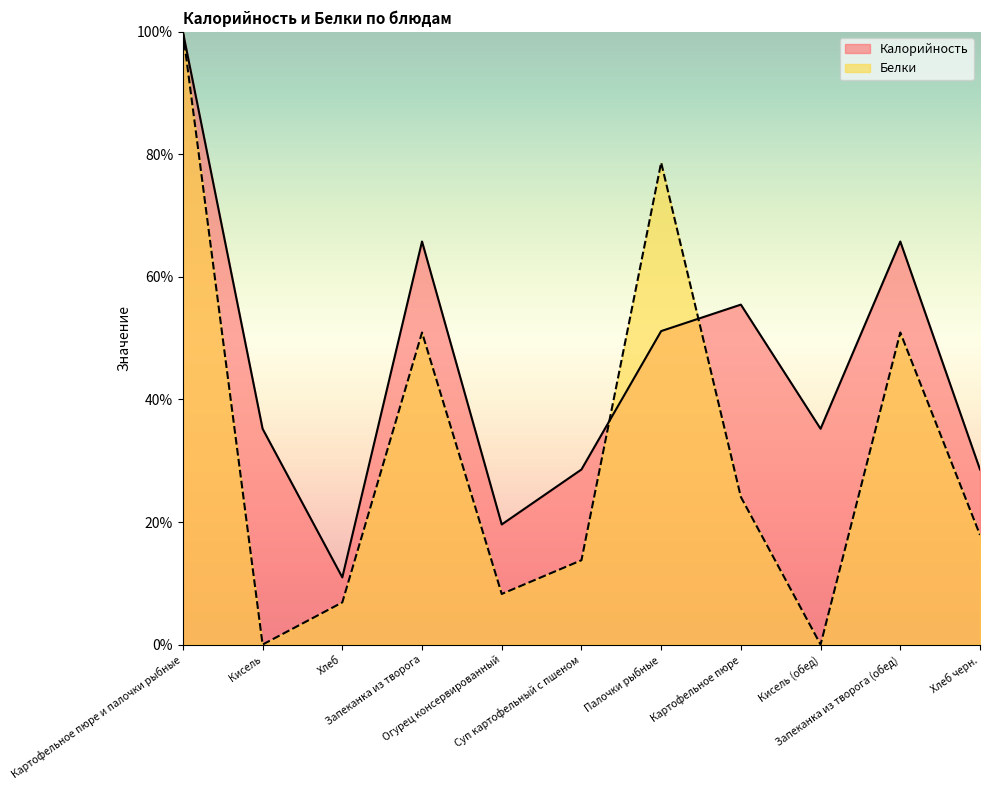

List the series in order of their peak value, highest first.

Калорийность, Белки